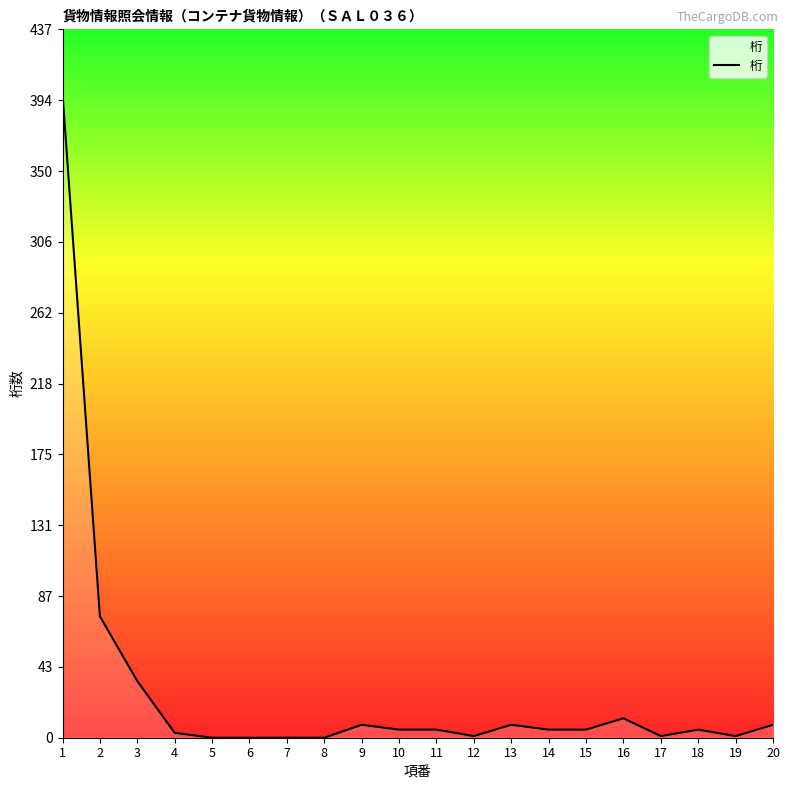

What is the greatest value displayed?

398